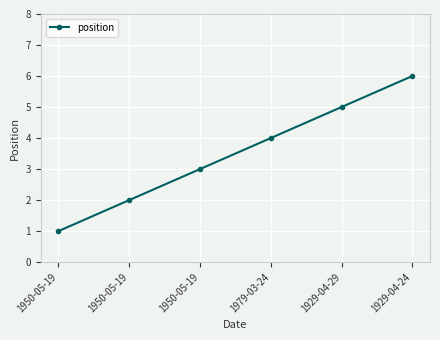

What is the difference between the maximum and minimum values?

5